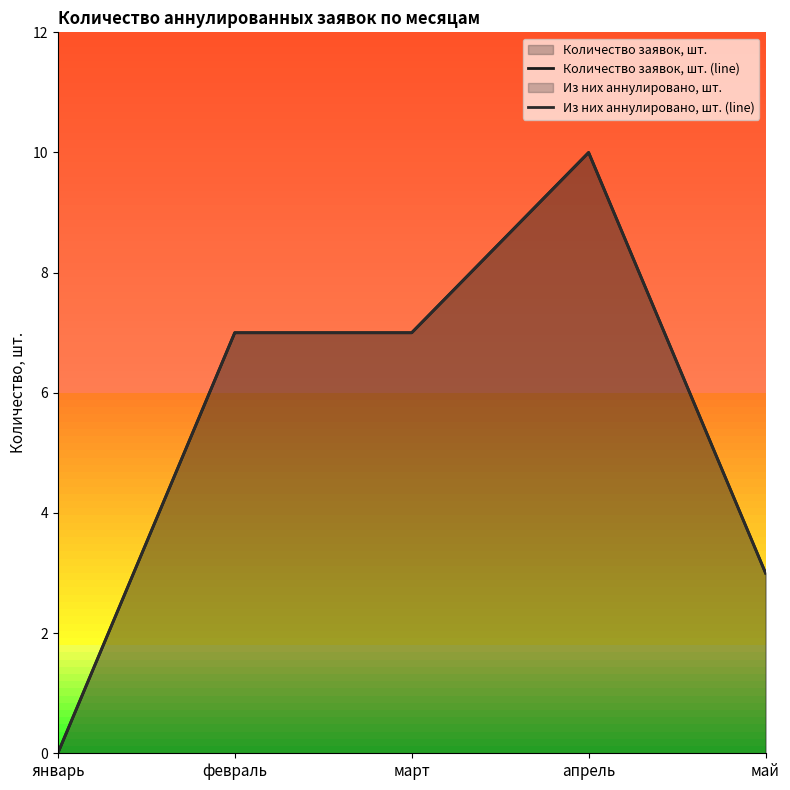

What is the sum of the Количество заявок, шт. (line) values at январь and февраль?

7